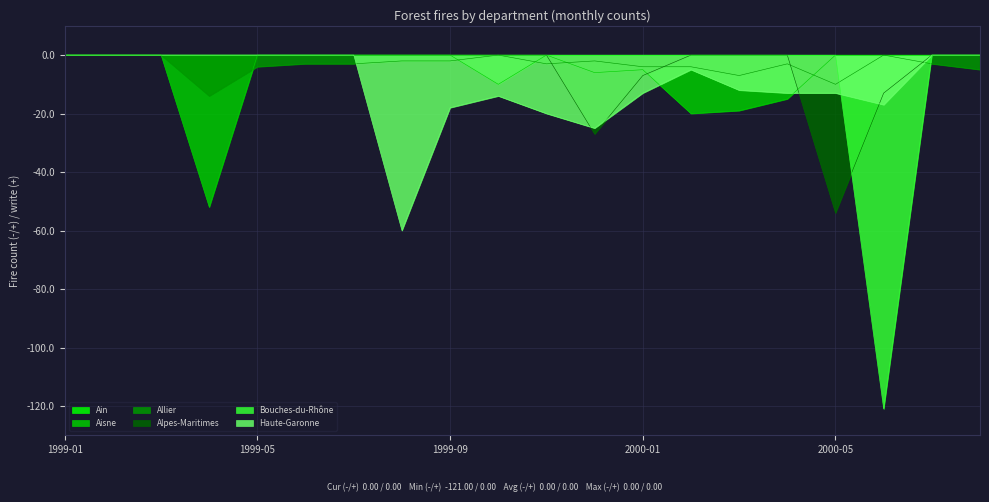

Between which two adjacent categories do Allier and Haute-Garonne first intersect?

1999-07 and 1999-08